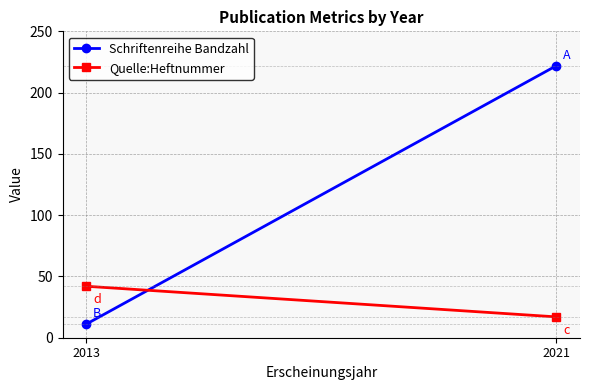

What is the total value across all series at 2021?

239